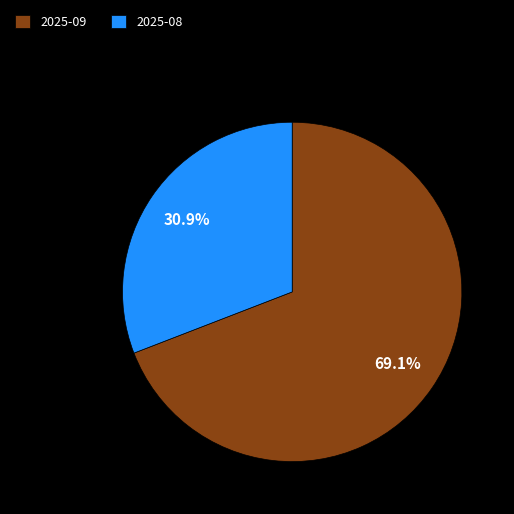

Which slice is the smallest?

2025-08